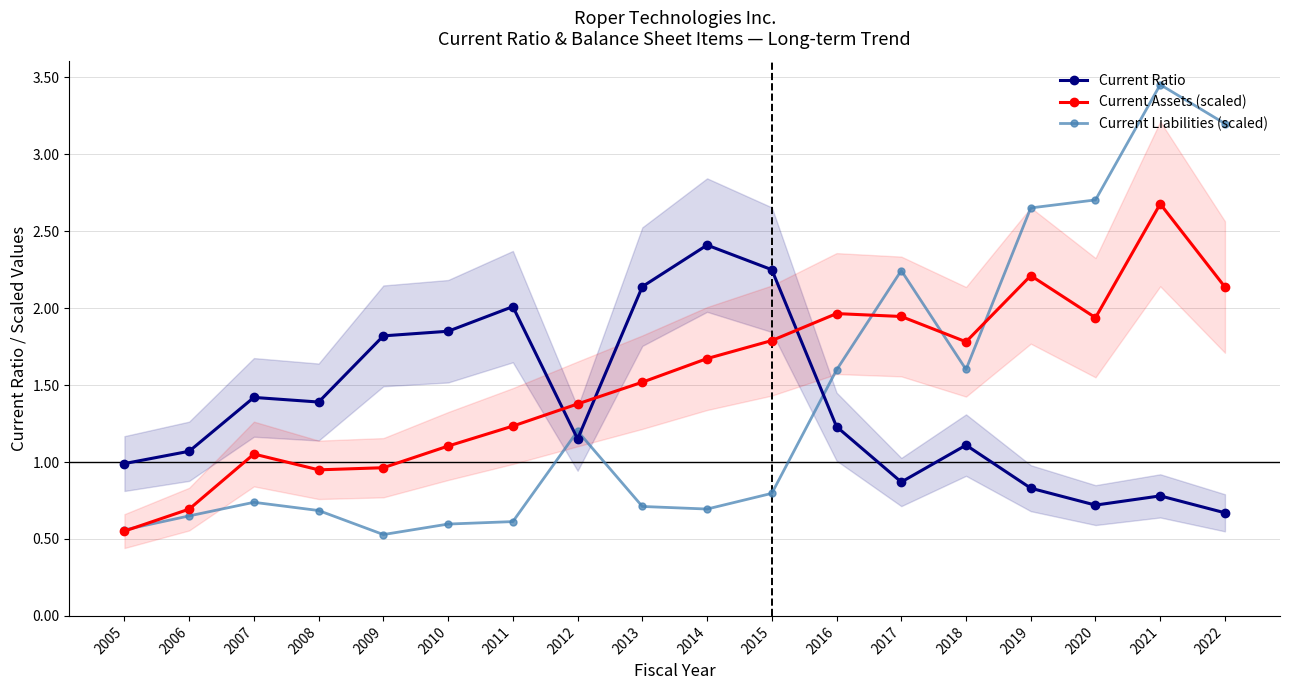

Which category has the highest value in the Current Liabilities (scaled) series?

2021